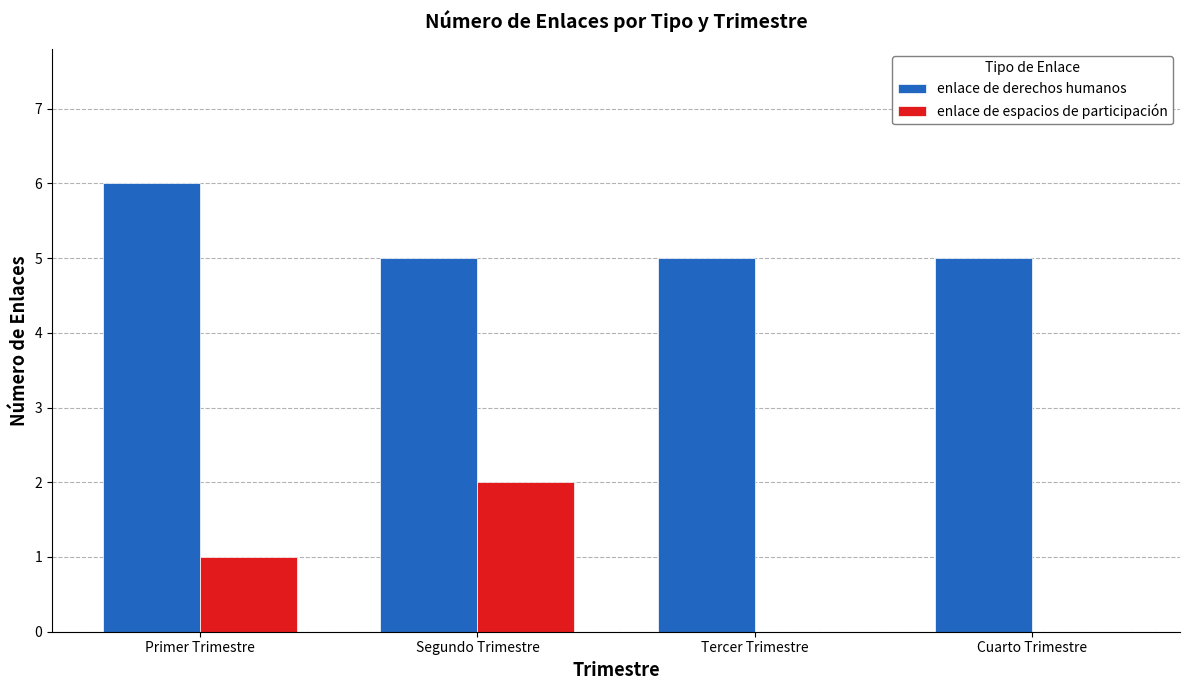

What is the sum of the enlace de espacios de participación values at Primer Trimestre and Segundo Trimestre?

3